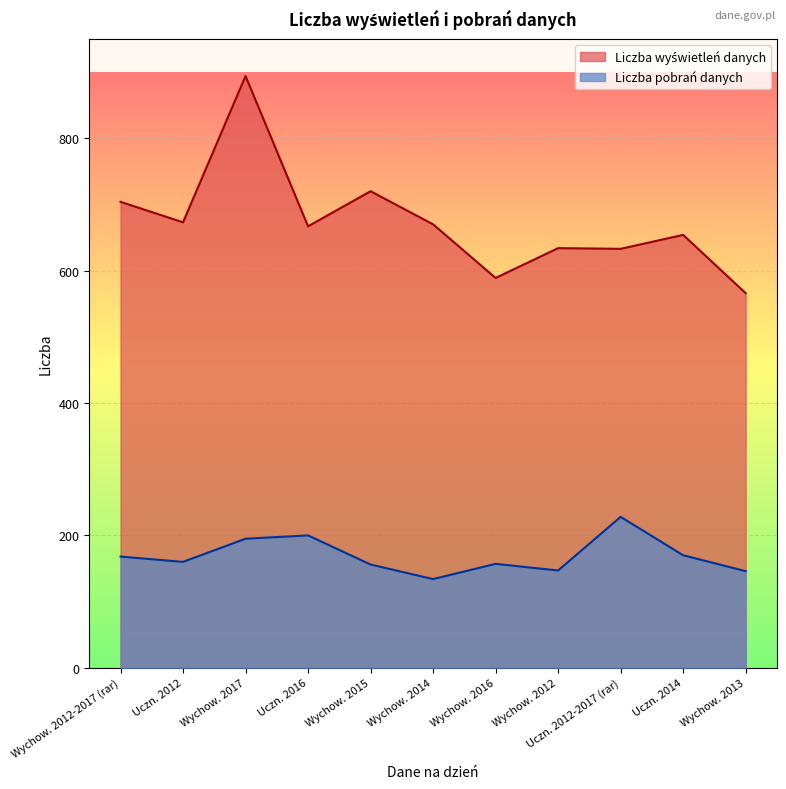

Which label corresponds to the largest value in the chart?

Wychow. 2017